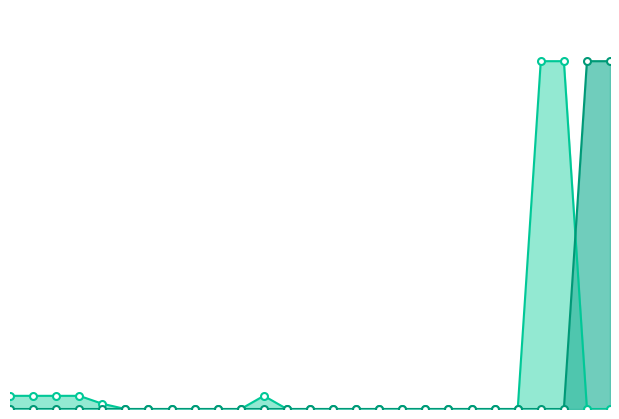

How many lines are shown in the chart?

2